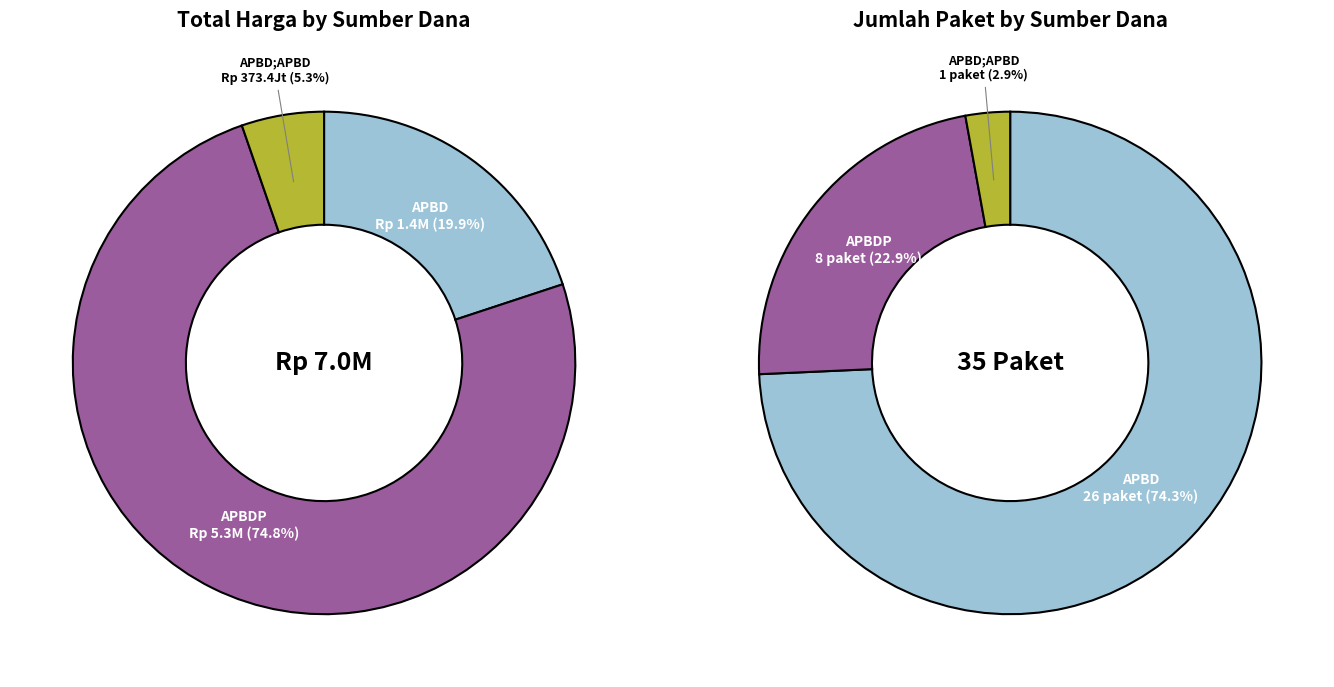

What is the difference between the highest and lowest values at APBD?

33991470